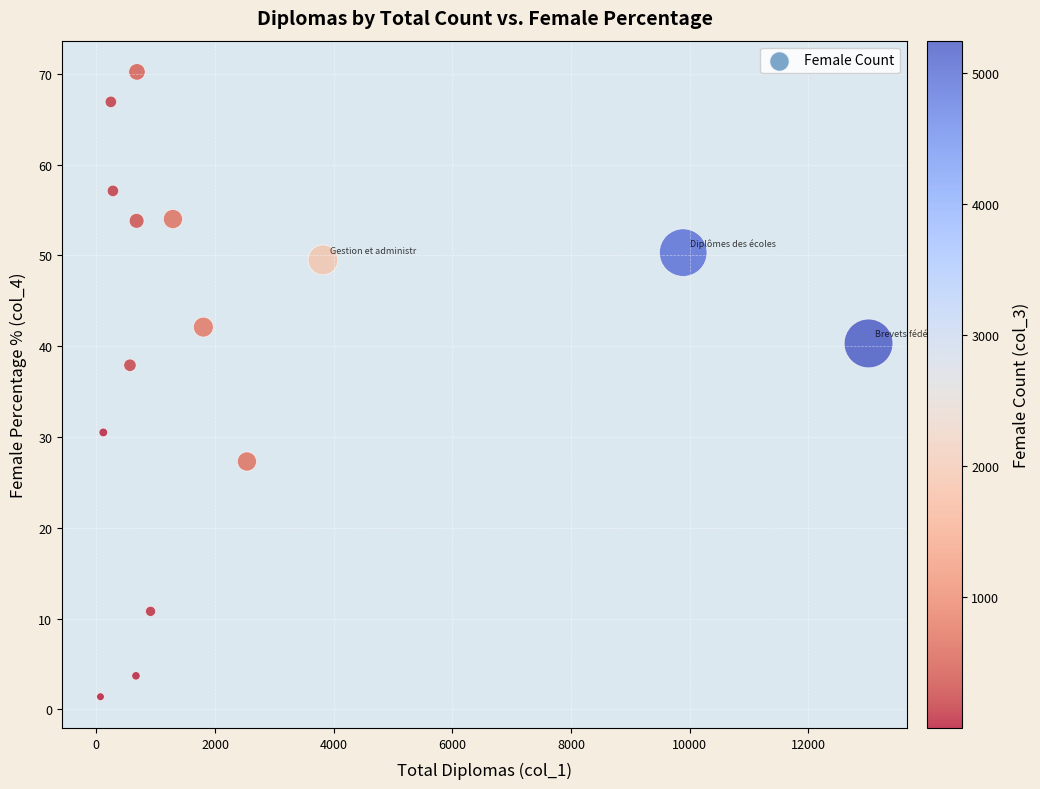

What Y value in the scatter plot is closest to 35?

37.9